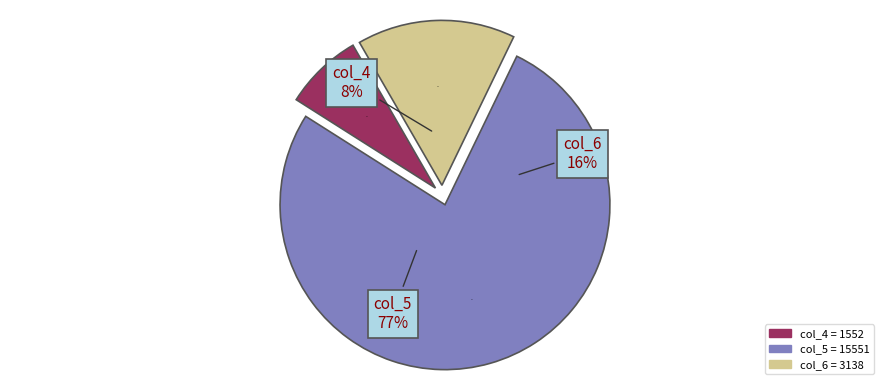

Is it true that col_6 is 24% of the pie?

False